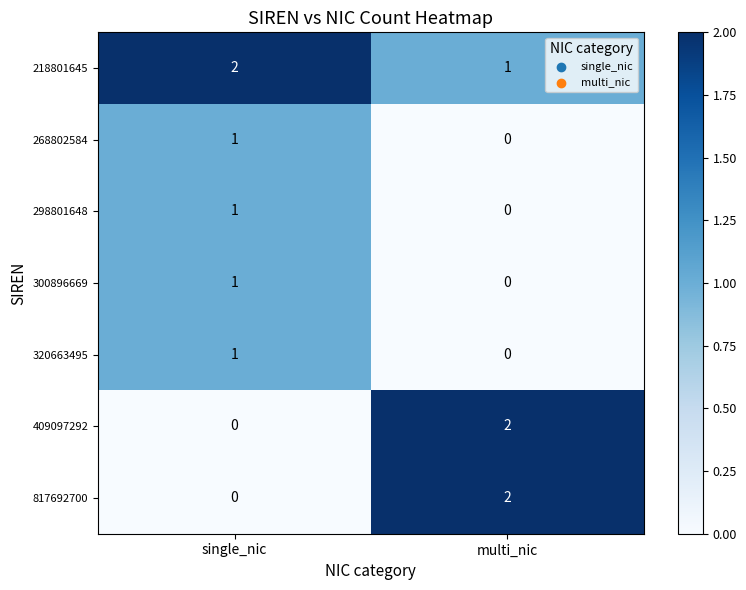

Is the value of 409097292 at multi_nic greater than the value of 268802584 at multi_nic?

Yes